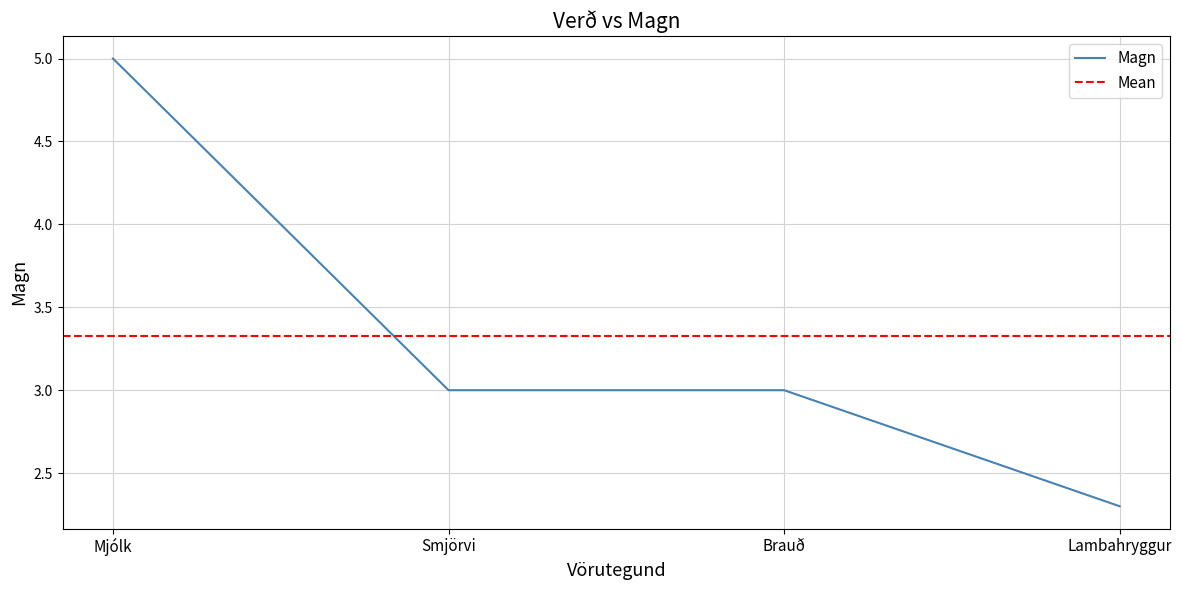

What value does the data have at Mjólk?

5.0